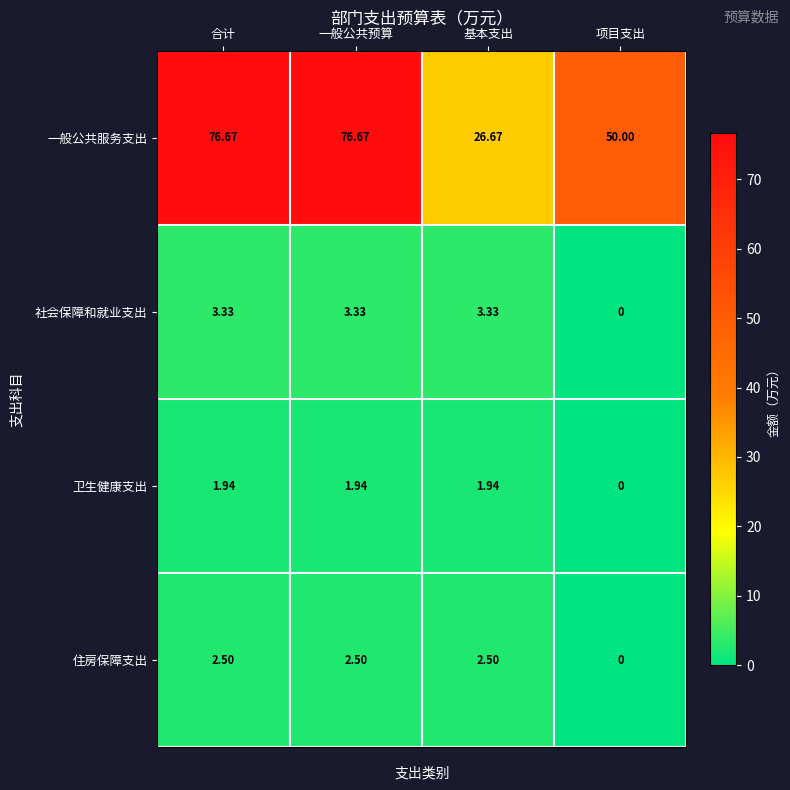

Where is 社会保障和就业支出 nearest to the value 1?

项目支出